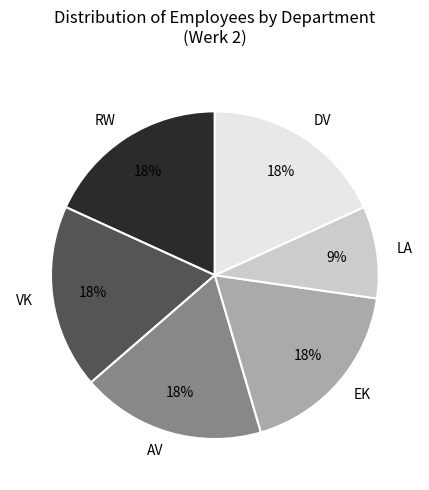

True or false: LA accounts for 14% of the total.

False